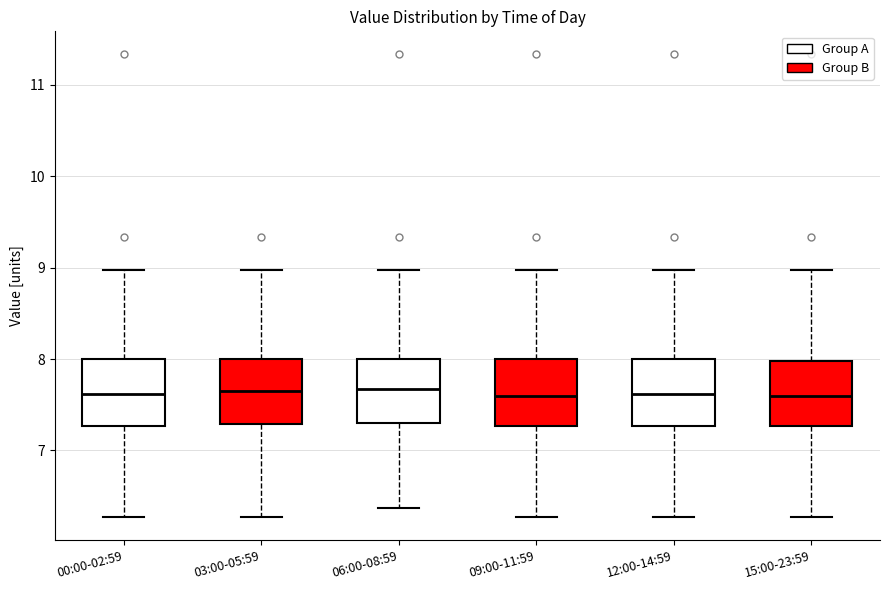

Reading left to right, read every box against the y-axis: the position of its median line, the range the box covers, and the ends of its whiskers. The values are not printed on the chart, so give them approximately, as read against the axis.

00:00-02:59: median 7.6, box 7.3 to 8.0, whiskers 6.3 to 9.0
03:00-05:59: median 7.7, box 7.3 to 8.0, whiskers 6.3 to 9.0
06:00-08:59: median 7.7, box 7.3 to 8.0, whiskers 6.4 to 9.0
09:00-11:59: median 7.6, box 7.3 to 8.0, whiskers 6.3 to 9.0
12:00-14:59: median 7.6, box 7.3 to 8.0, whiskers 6.3 to 9.0
15:00-23:59: median 7.6, box 7.3 to 8.0, whiskers 6.3 to 9.0